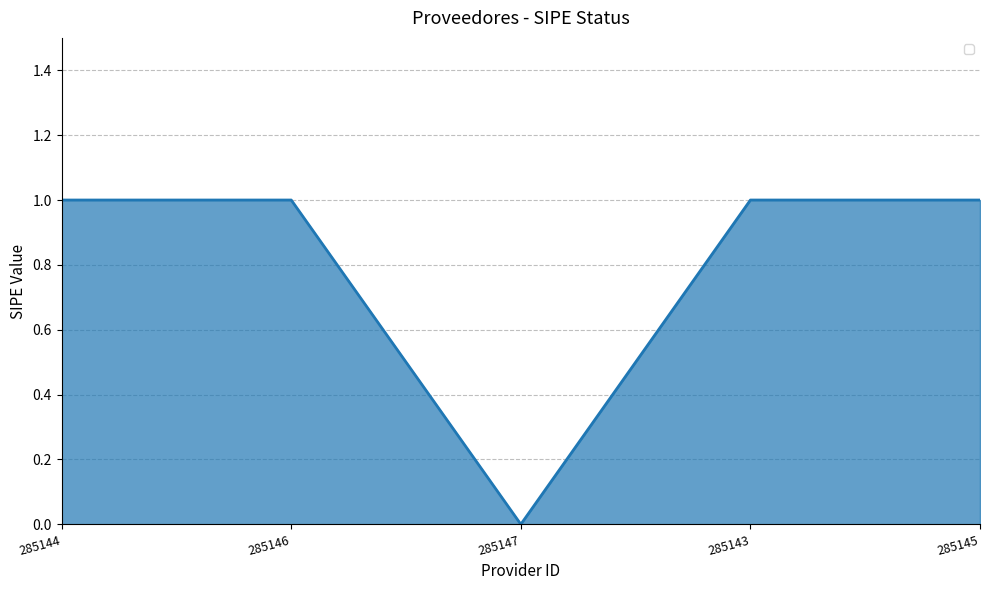

Count the number of categories in the chart.

5